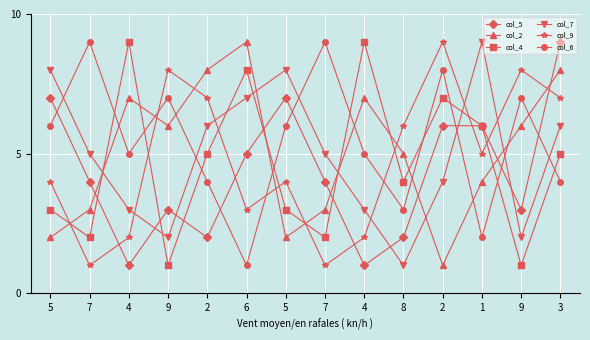

At which category does col_2 reach its first local peak?

4